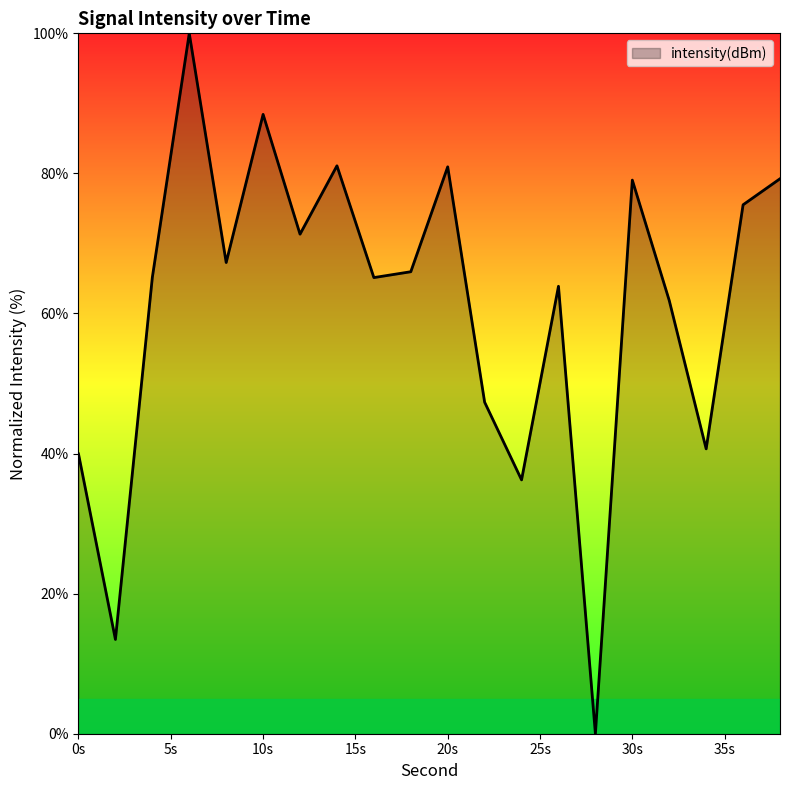

What is the difference between the maximum and minimum values?

100.0